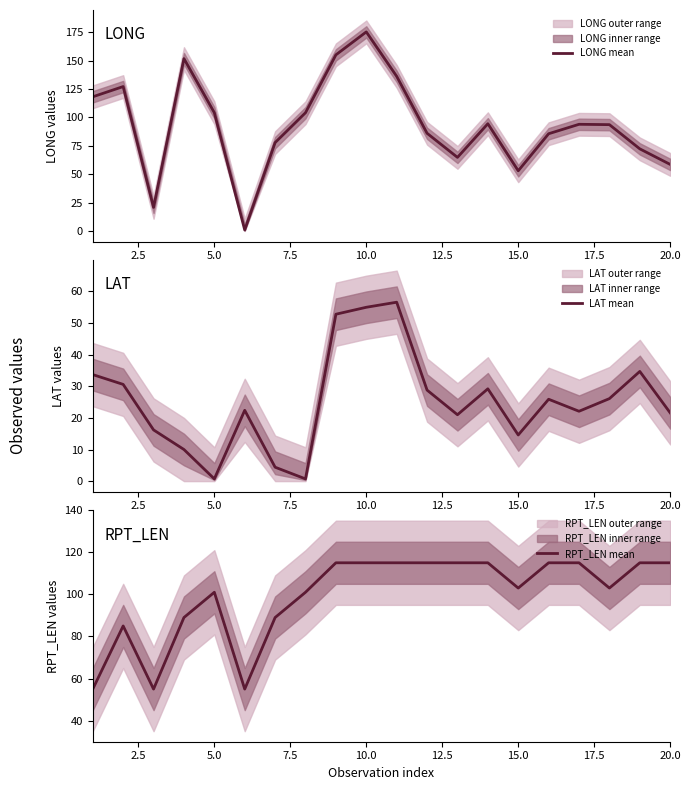

The value of LONG mean at 20.0 is 31.7. True or false?

False